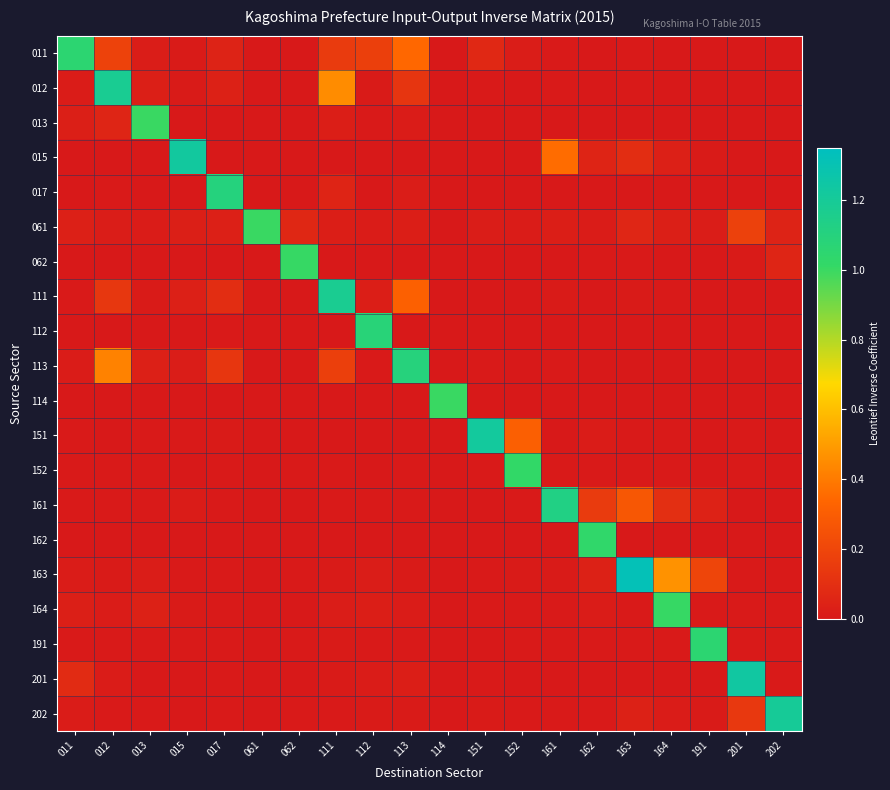

Which series has the largest total across all categories?

163